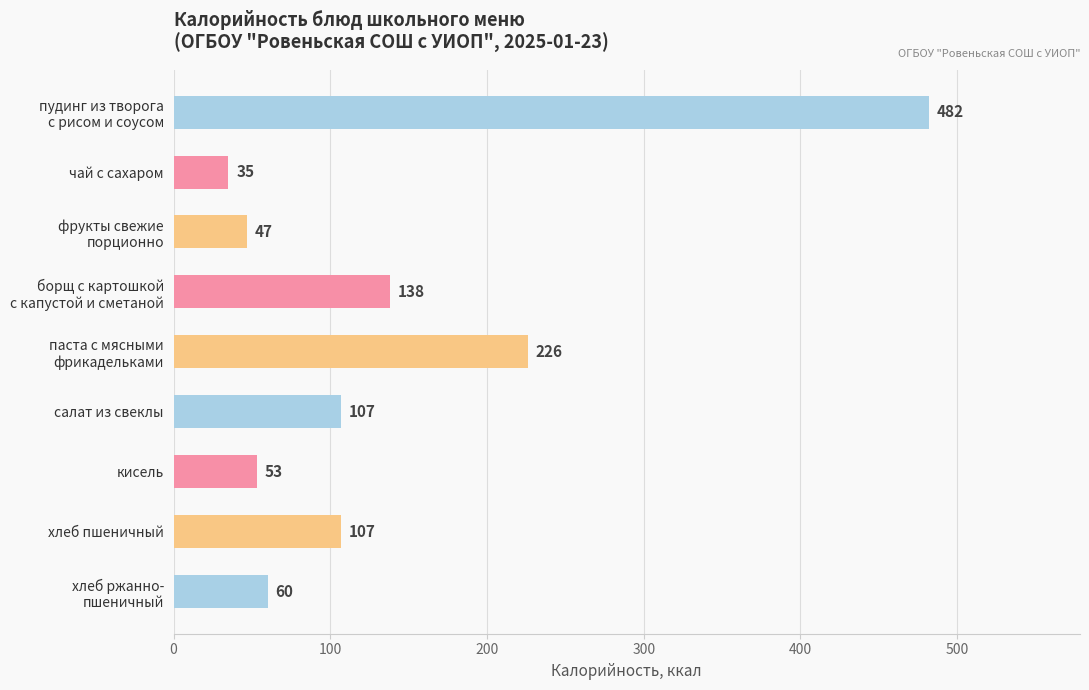

Reading top to bottom, what are all the values shown in this chart?

482	35	47	138	226	107	53	107	60